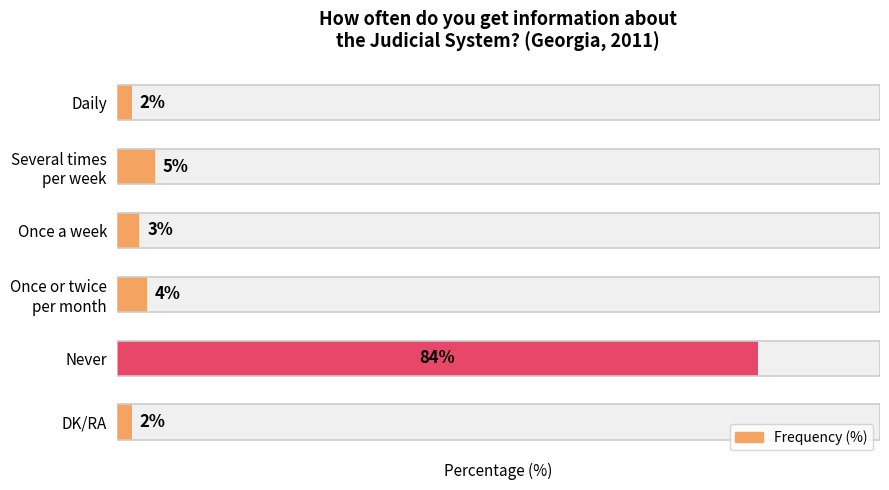

What value does the data have at 1, to the nearest 5?

5